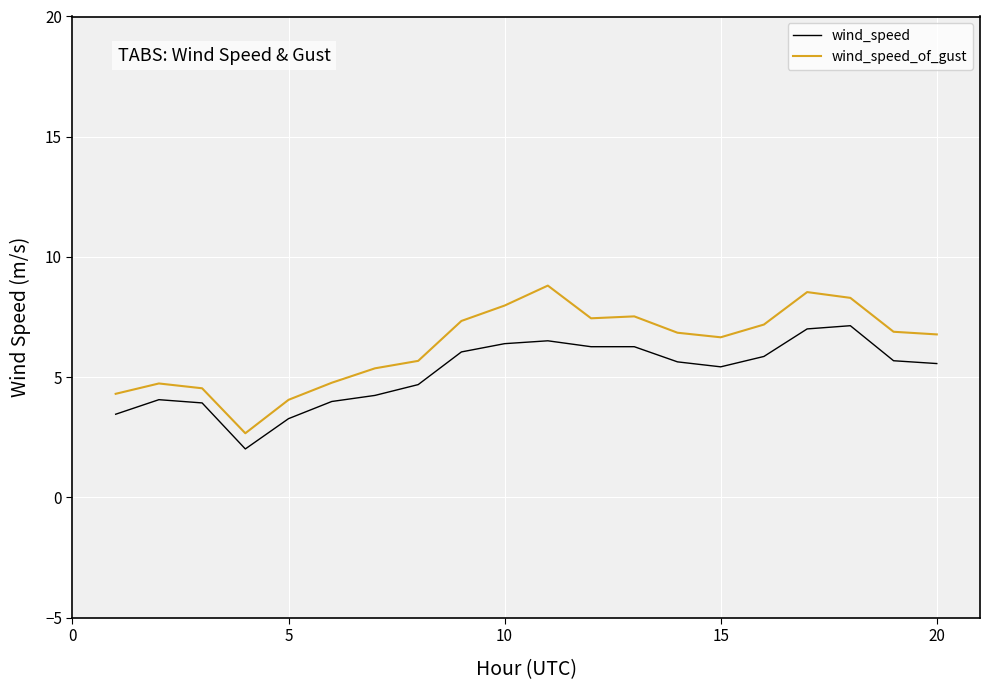

Rank the series by their average value, from highest to lowest.

wind_speed_of_gust, wind_speed